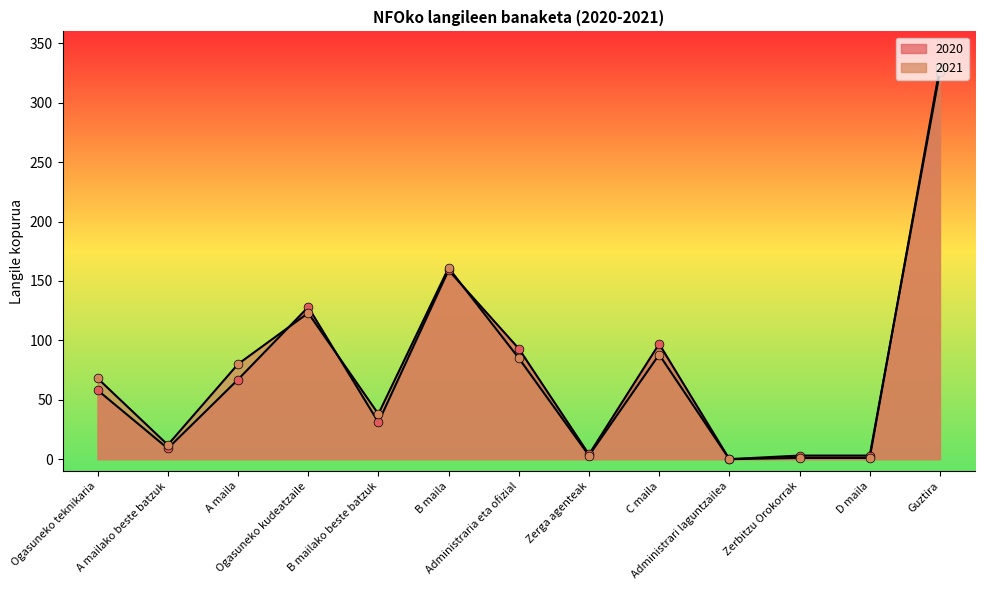

Which series contains the highest Y value?

2021